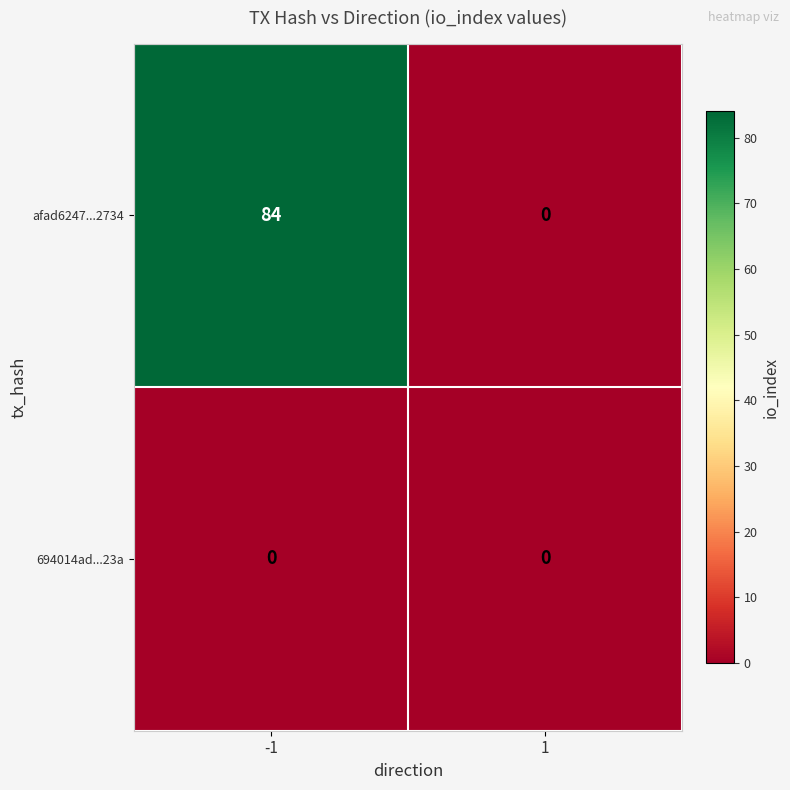

List the labels in order of afad6247...2734 value, smallest first.

1, -1